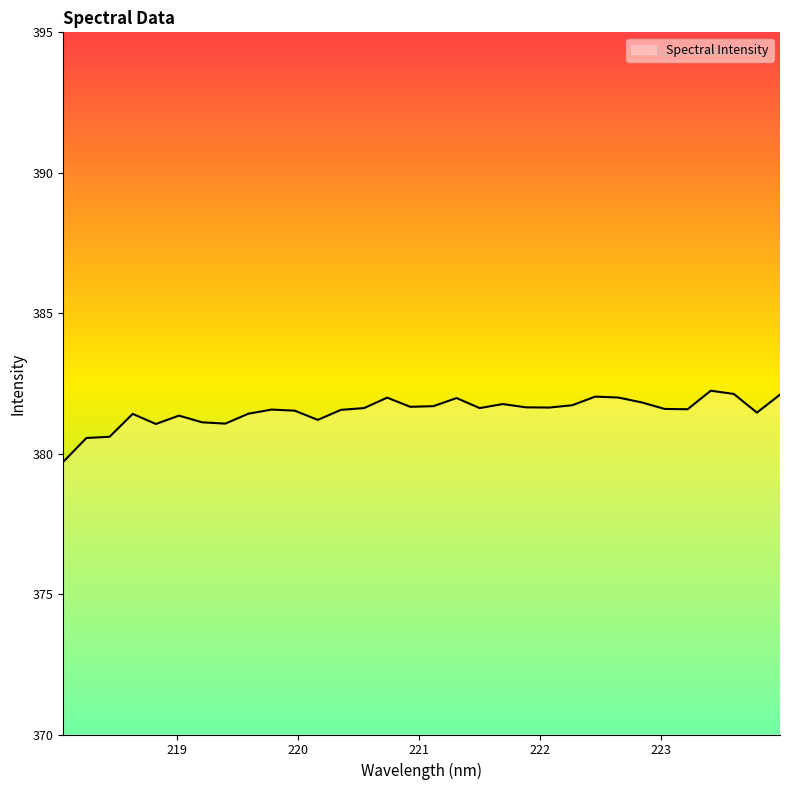

What is the difference between the maximum and minimum values?

2.5